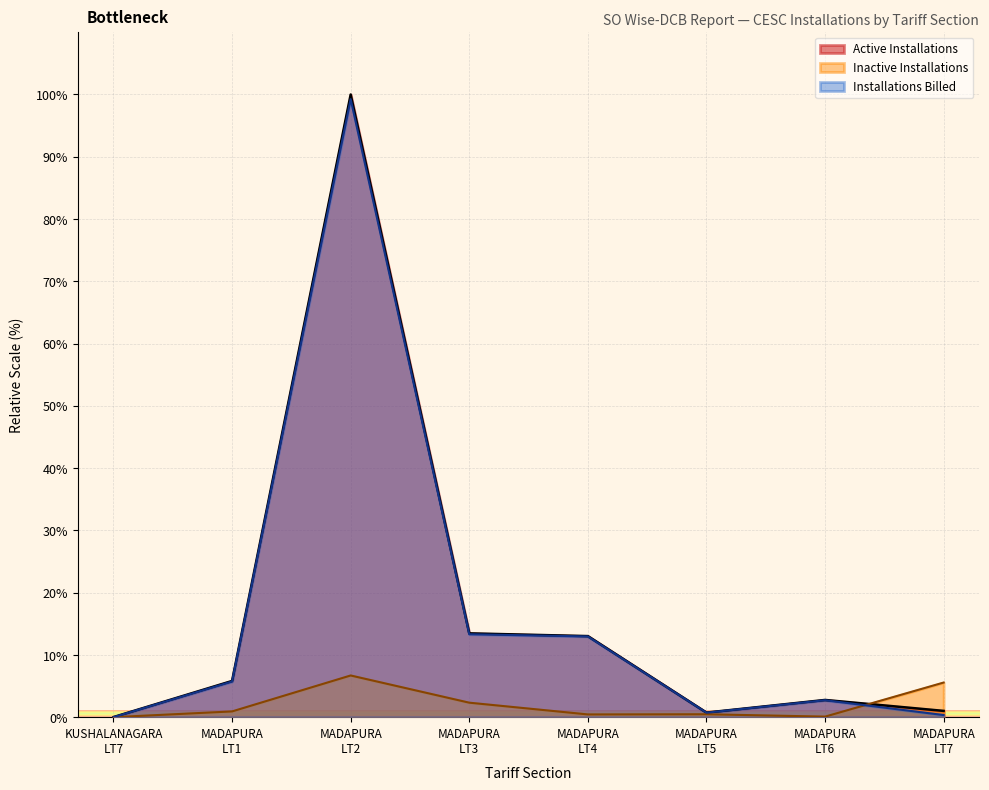

Between MADAPURA
LT1 and MADAPURA
LT2, which series saw the biggest shift?

Active Installations